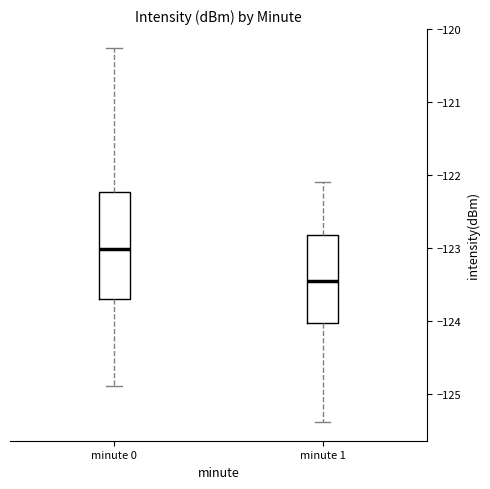

Which box has the lowest median line?

minute 1